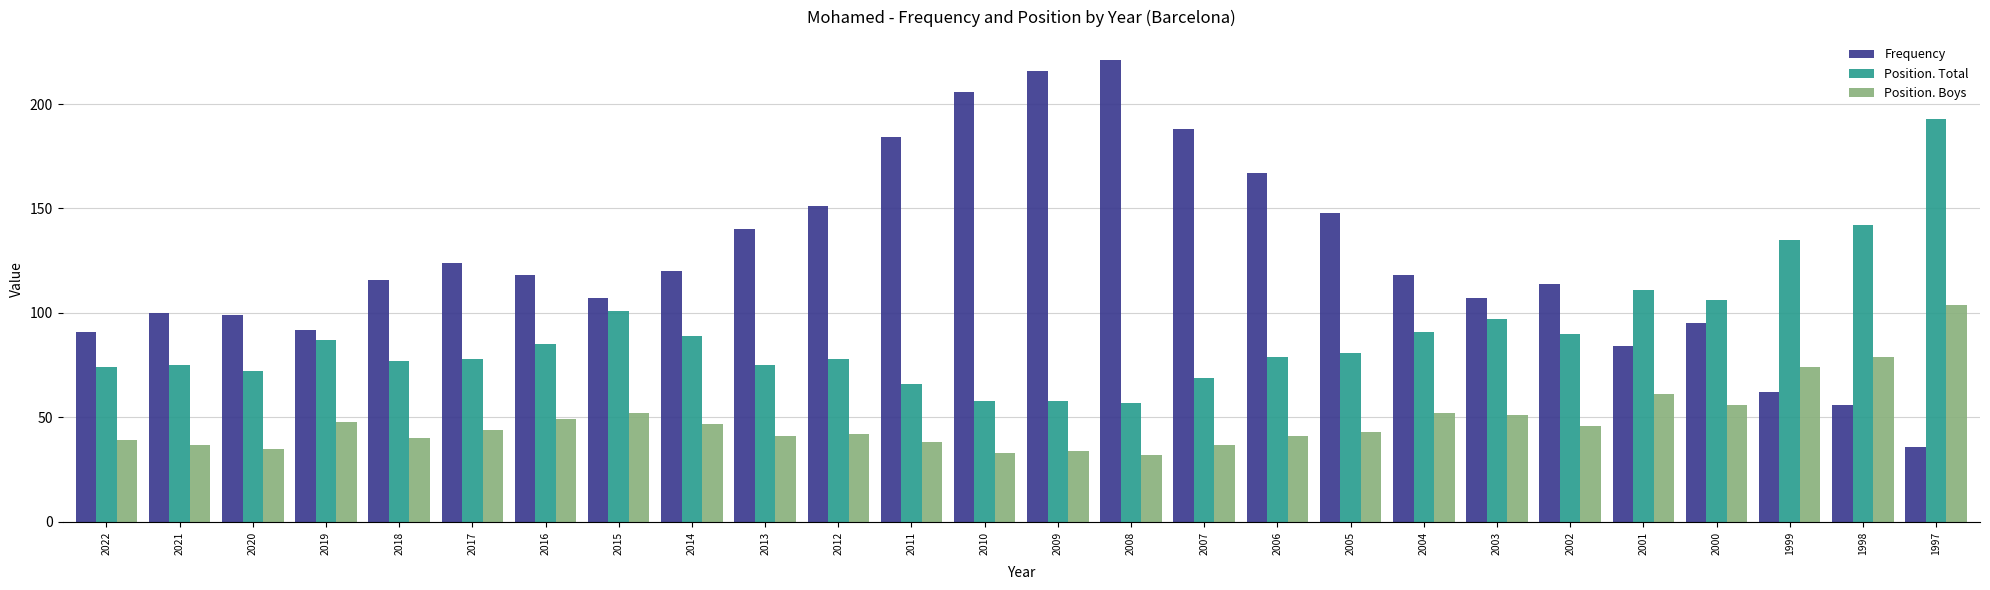

How many distinct data groups are displayed?

3